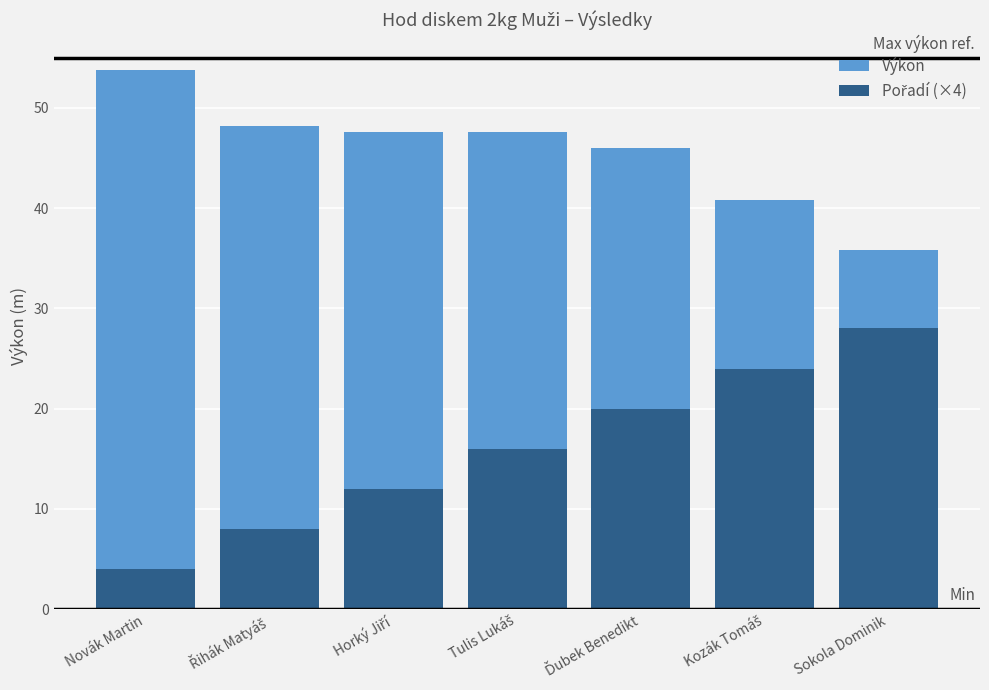

What is the total value across all series at Řihák Matyáš?

56.2